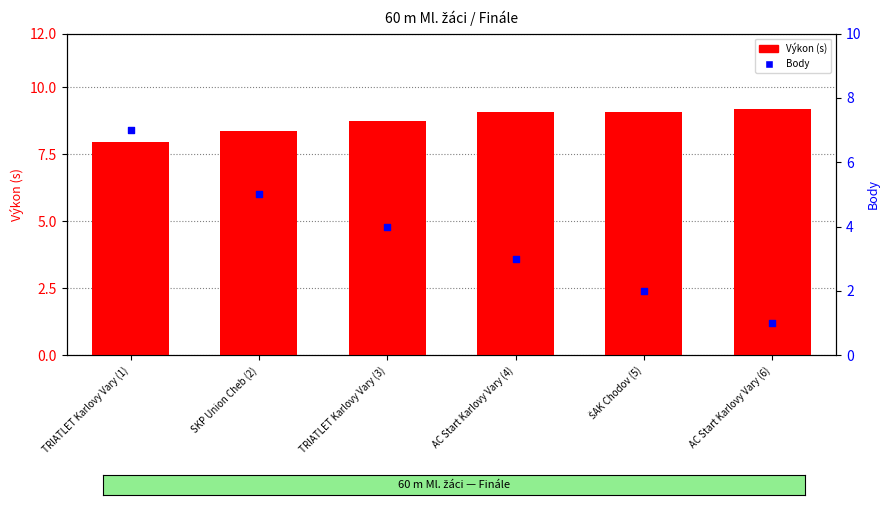

At how many categories does at least one series exceed 7?

6